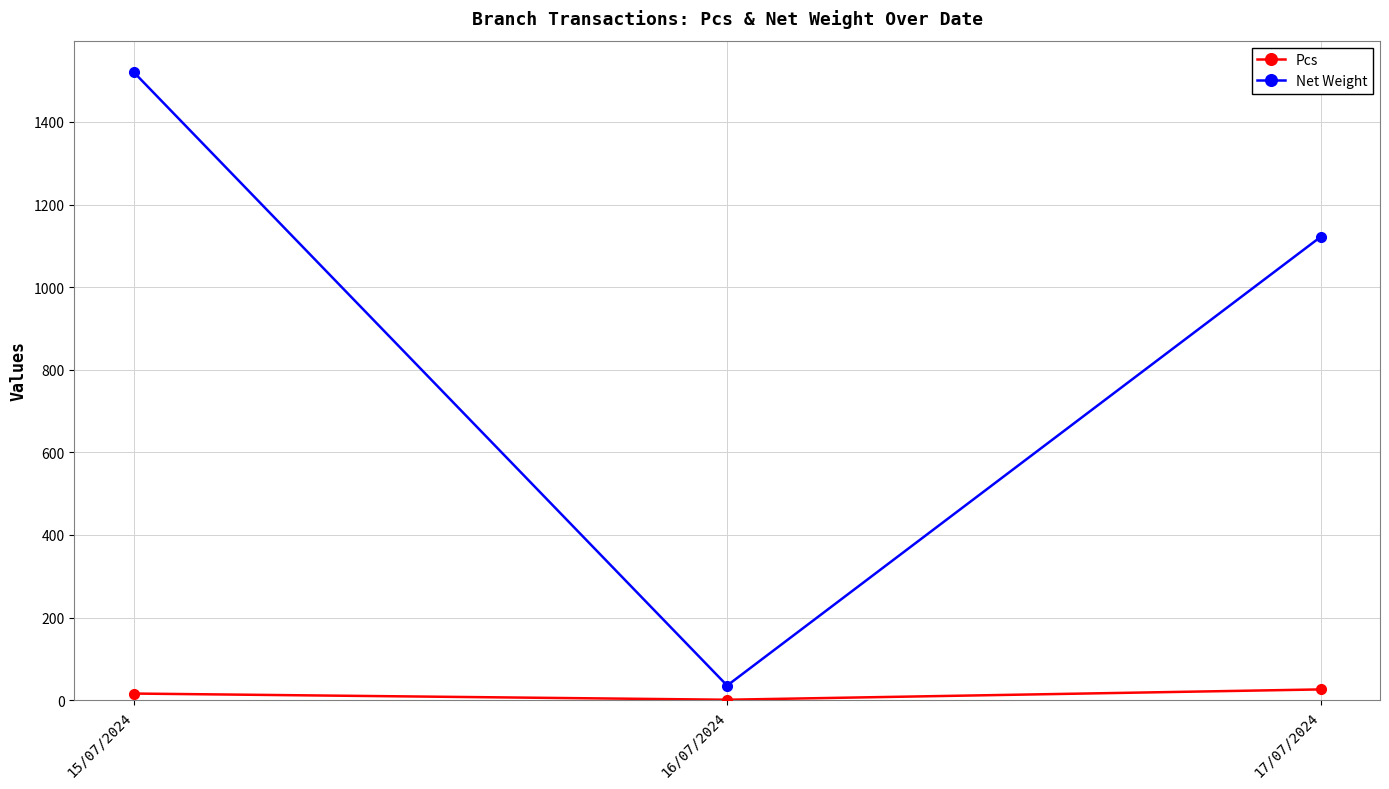

How many data points in Pcs are less than 16?

1